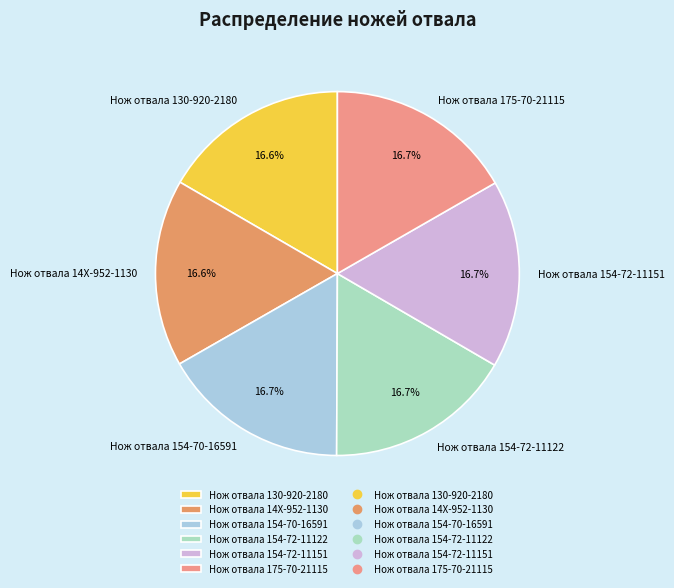

To the nearest percent, what is the average slice percentage?

17%